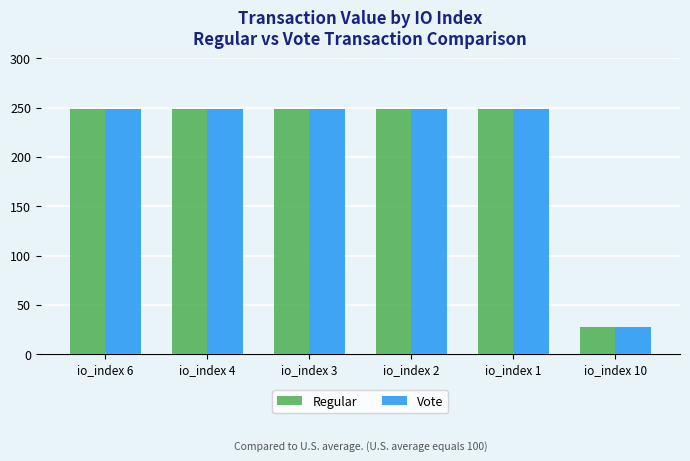

The Regular series shows 368.8 at io_index 6. True or false?

False